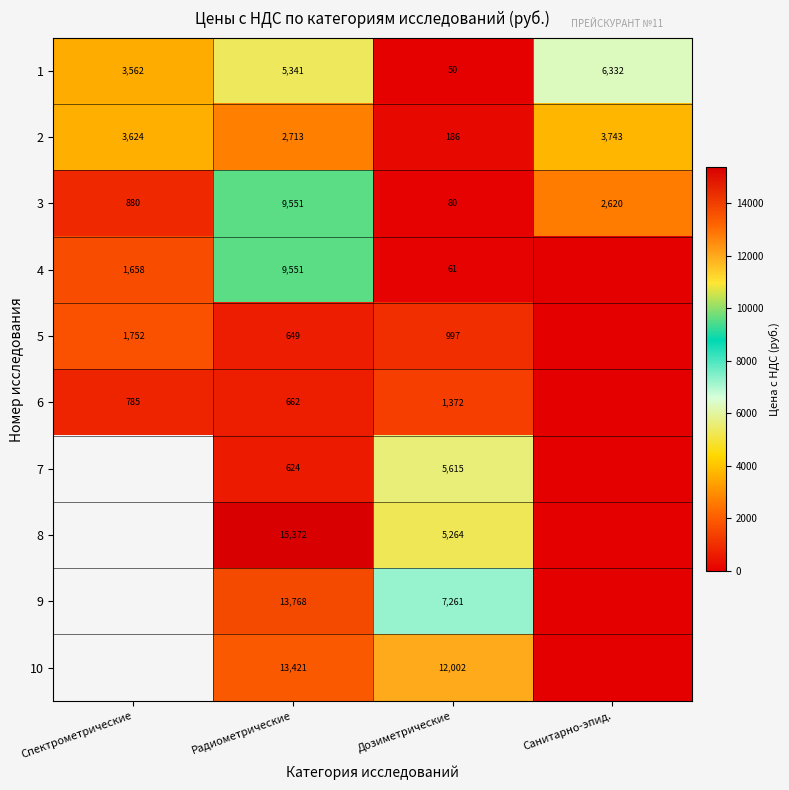

What is the maximum value shown in the chart?

15372.0